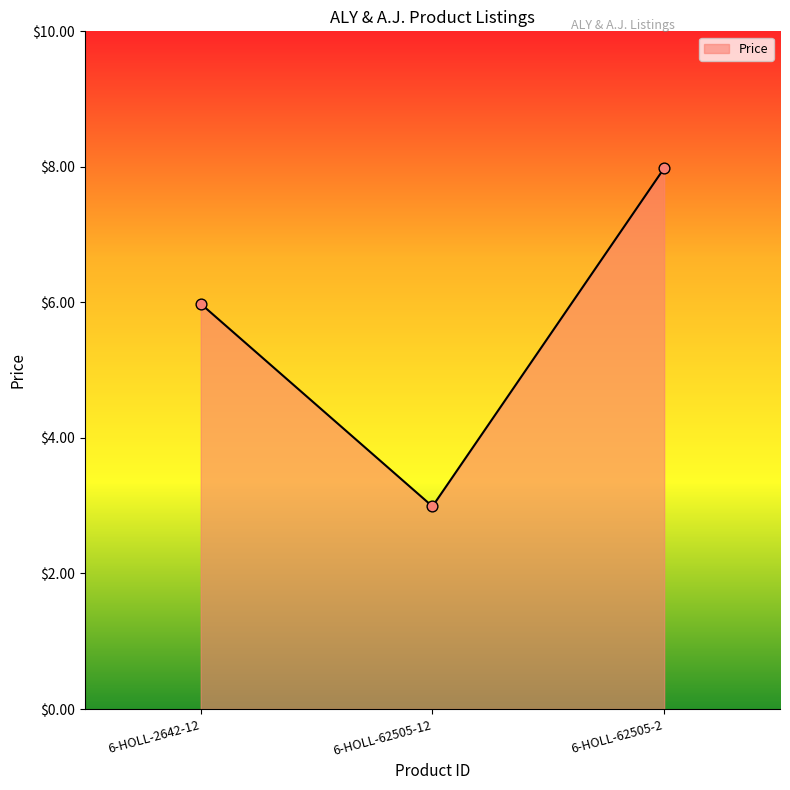

What is the change in value from 6-HOLL-2642-12 to 6-HOLL-62505-12?

-3.0